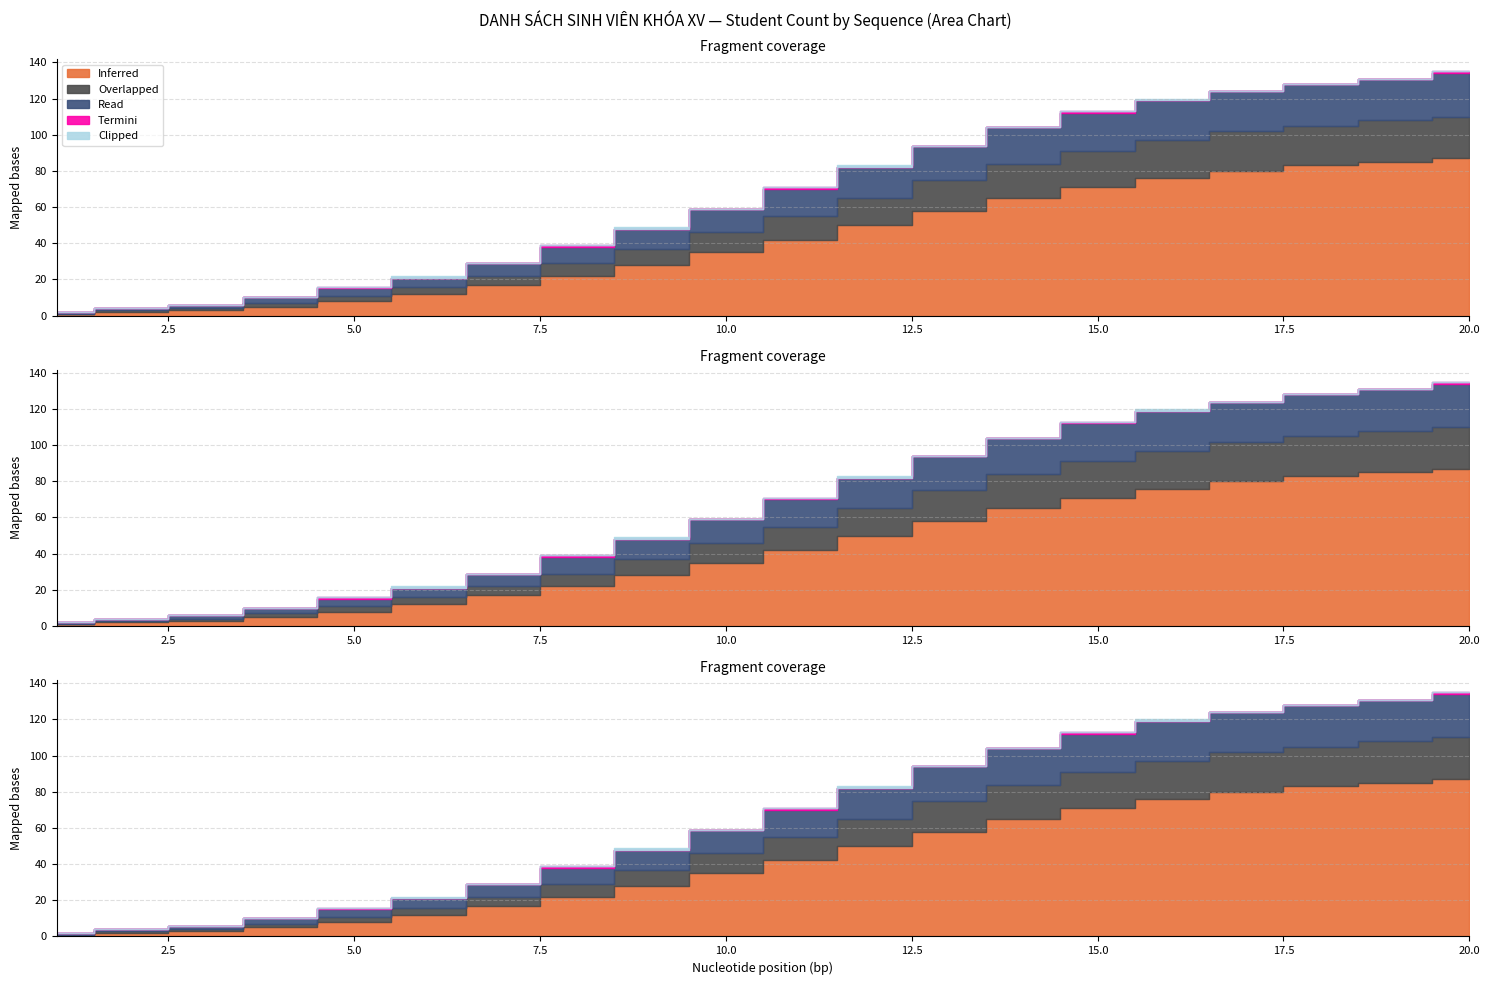

True or false: Termini has more than 0 interior local peaks.

True